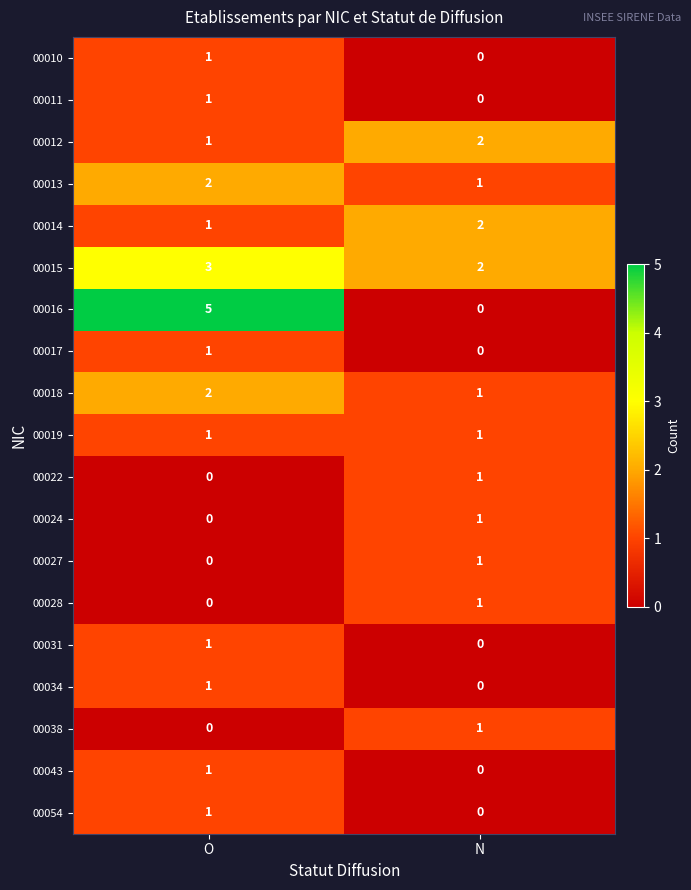

At which label does 00028 reach its minimum?

O